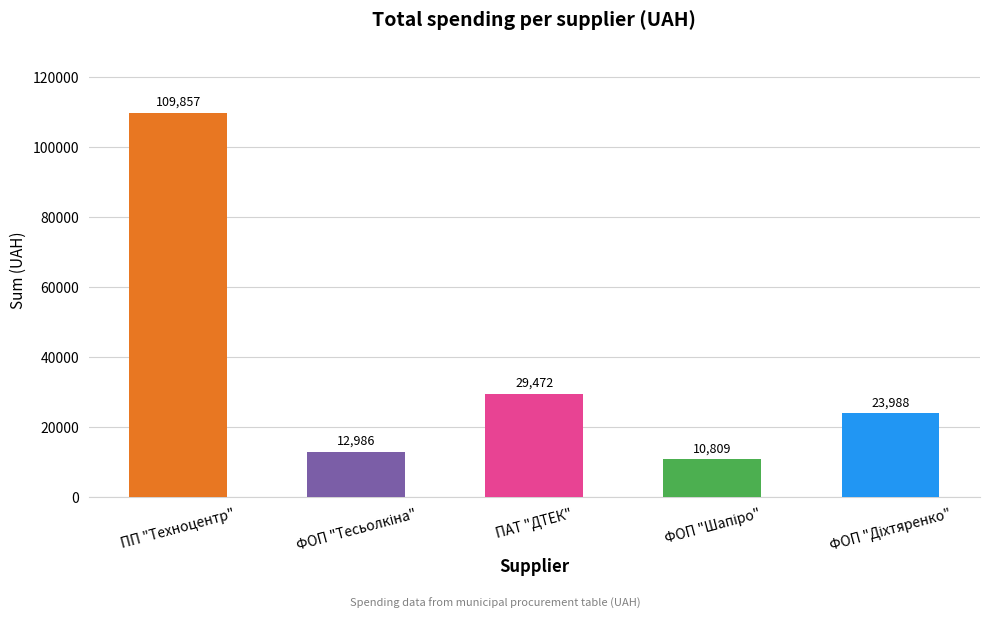

Between ПП "Техноцентр" and ПАТ "ДТЕК", which is larger?

ПП "Техноцентр"